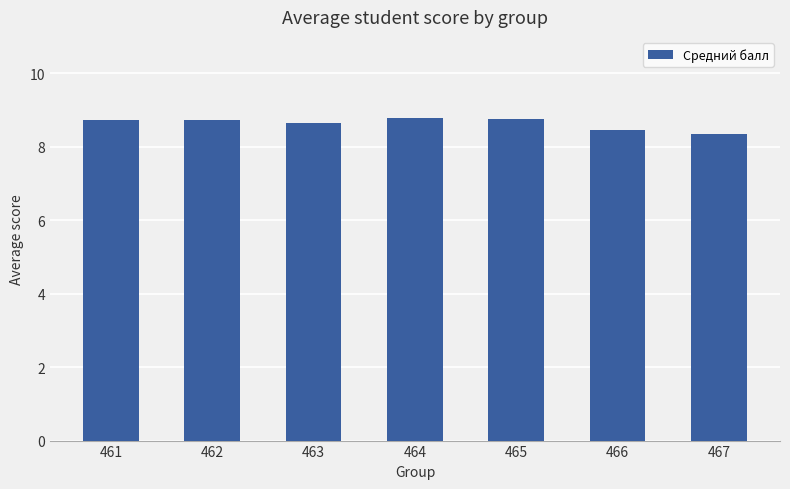

What is the greatest value displayed?

8.8